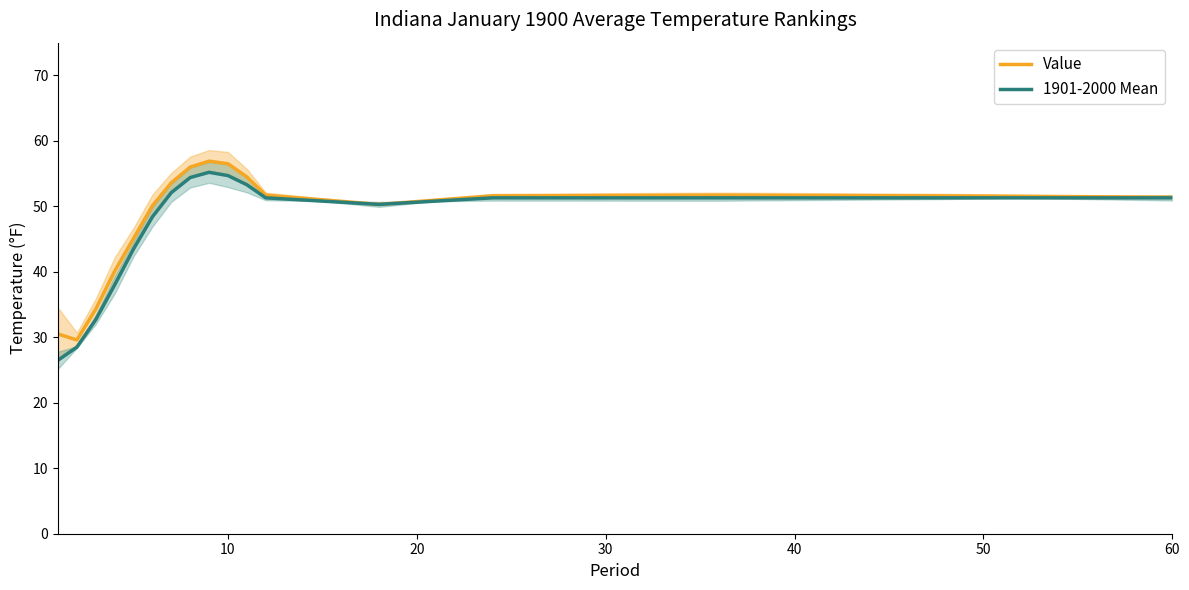

True or false: Value and 1901-2000 Mean cross at least once.

False